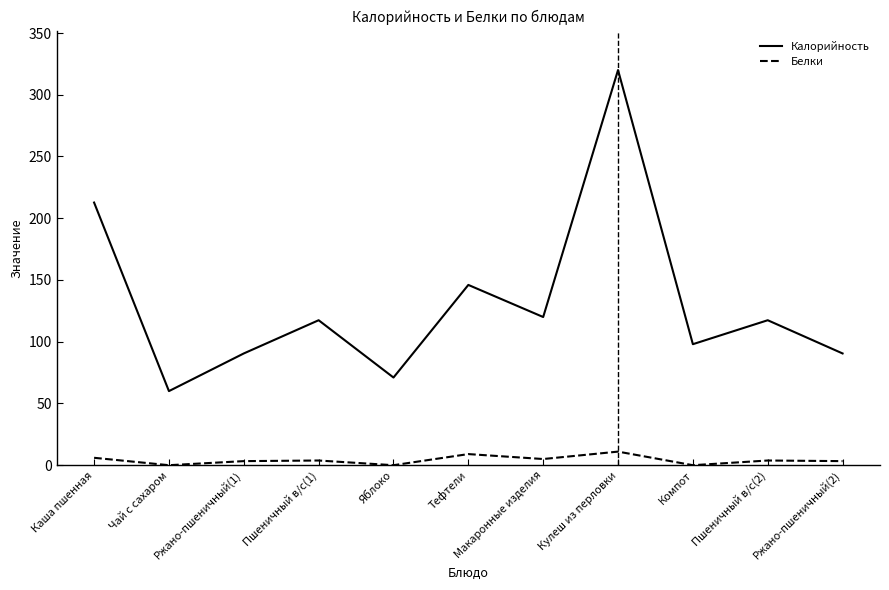

Rank the series by their average value, from highest to lowest.

Калорийность, Белки